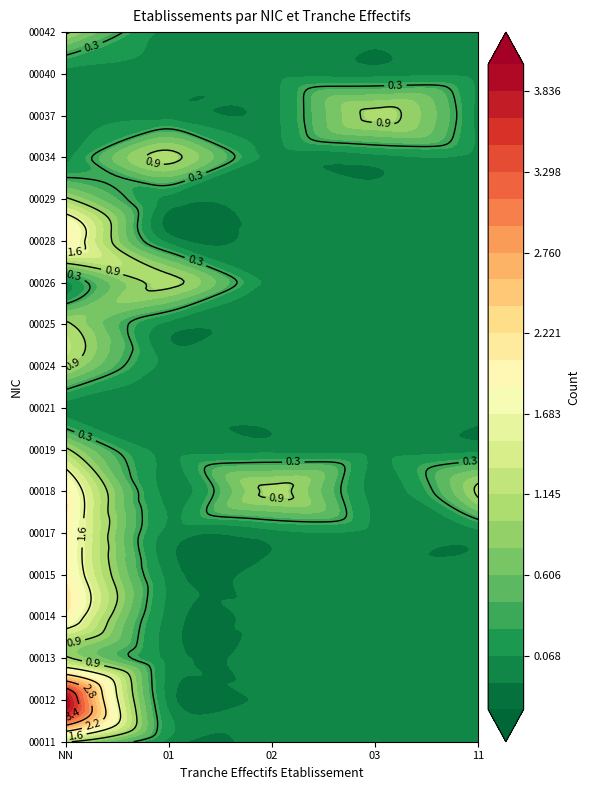

Which series has the largest range (max minus min)?

00012